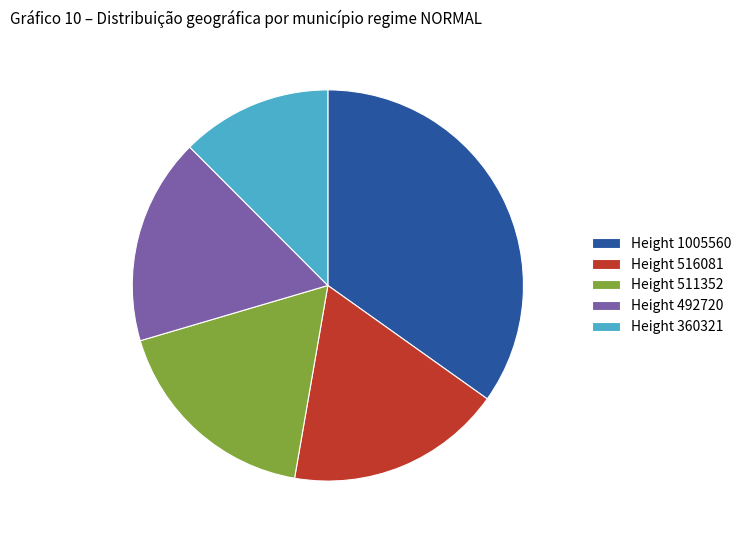

The Height 360321 slice represents 7% of the pie. True or false?

False